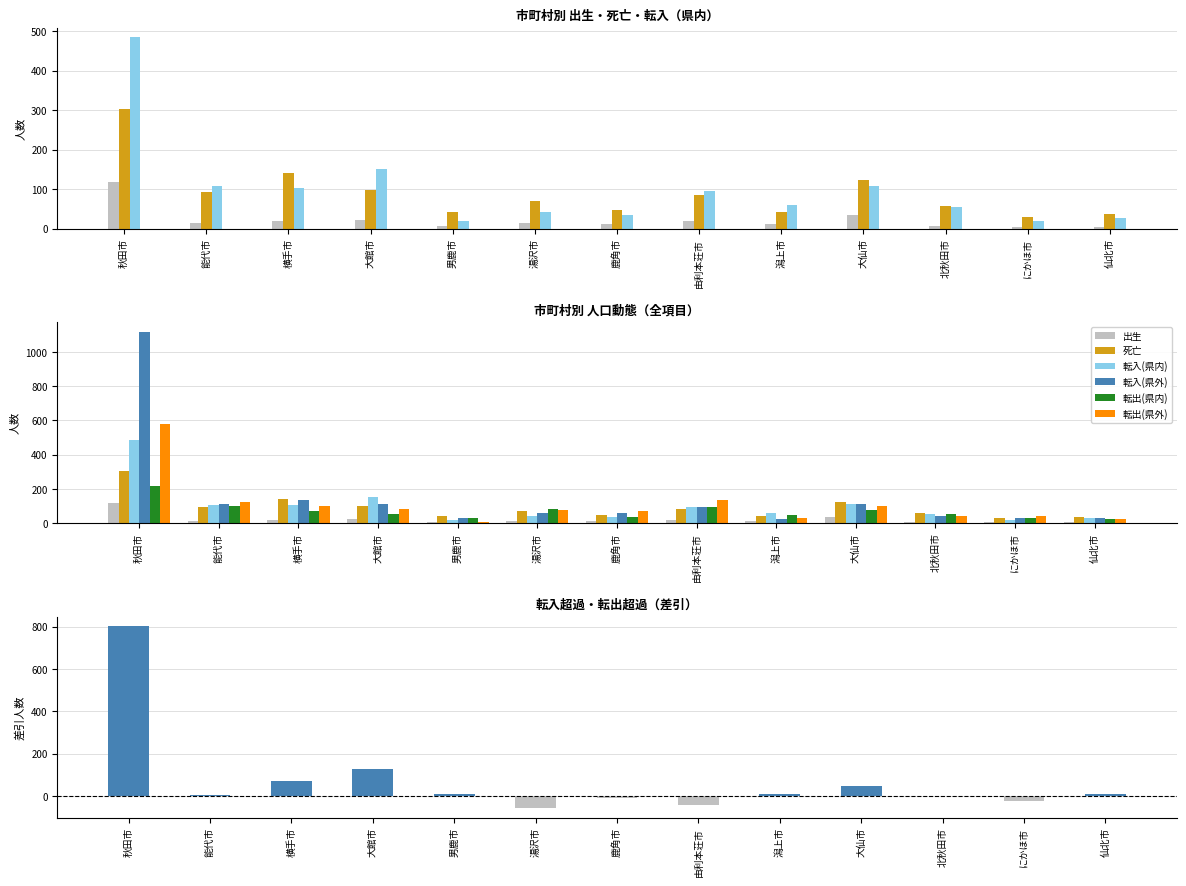

Reading left to right, what are all the values shown in this chart?

出生: 秋田市=118	能代市=14	横手市=19	大館市=23	男鹿市=7	湯沢市=14	鹿角市=11	由利本荘市=20	潟上市=12	大仙市=35	北秋田市=7	にかほ市=5	仙北市=5
死亡: 秋田市=302	能代市=93	横手市=142	大館市=98	男鹿市=41	湯沢市=71	鹿角市=47	由利本荘市=85	潟上市=43	大仙市=122	北秋田市=58	にかほ市=30	仙北市=37
転入(県内): 秋田市=485	能代市=108	横手市=103	大館市=152	男鹿市=20	湯沢市=42	鹿角市=35	由利本荘市=95	潟上市=60	大仙市=109	北秋田市=56	にかほ市=20	仙北市=27
転入(県外): 秋田市=1119	能代市=114	横手市=137	大館市=111	男鹿市=30	湯沢市=57	鹿角市=58	由利本荘市=93	潟上市=25	大仙市=111	北秋田市=40	にかほ市=27	仙北市=31
転出(県内): 秋田市=217	能代市=99	横手市=72	大館市=52	男鹿市=32	湯沢市=84	鹿角市=35	由利本荘市=94	潟上市=45	大仙市=75	北秋田市=55	にかほ市=30	仙北市=23
転出(県外): 秋田市=582	能代市=121	横手市=97	大館市=82	男鹿市=9	湯沢市=74	鹿角市=68	由利本荘市=135	潟上市=29	大仙市=97	北秋田市=41	にかほ市=43	仙北市=26